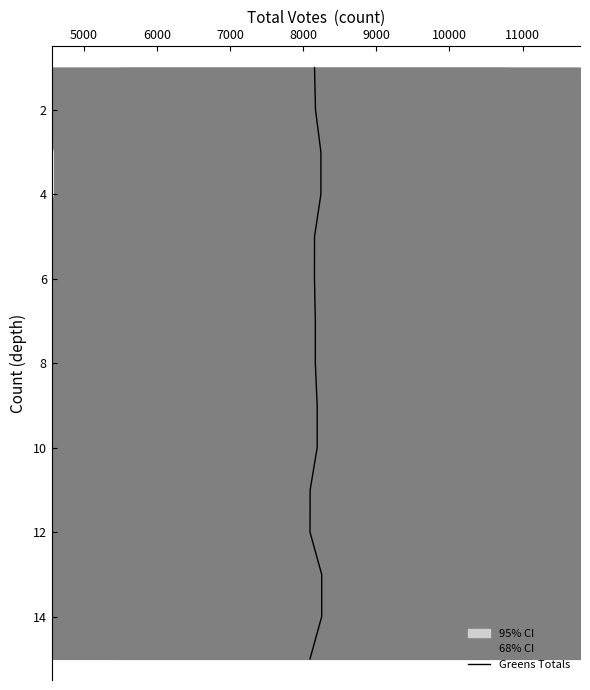

The value at 6000 is 5. True or false?

False